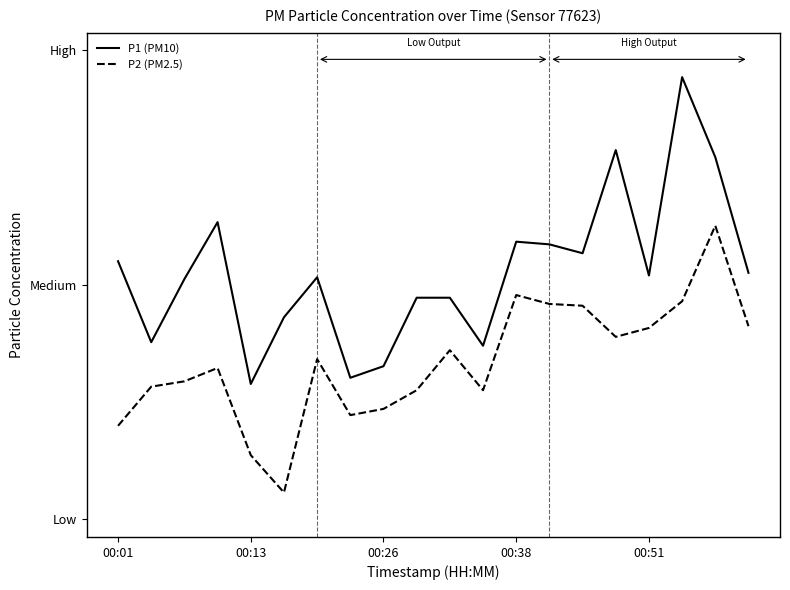

Rank the series by their maximum value, from highest to lowest.

P1 (PM10), P2 (PM2.5)